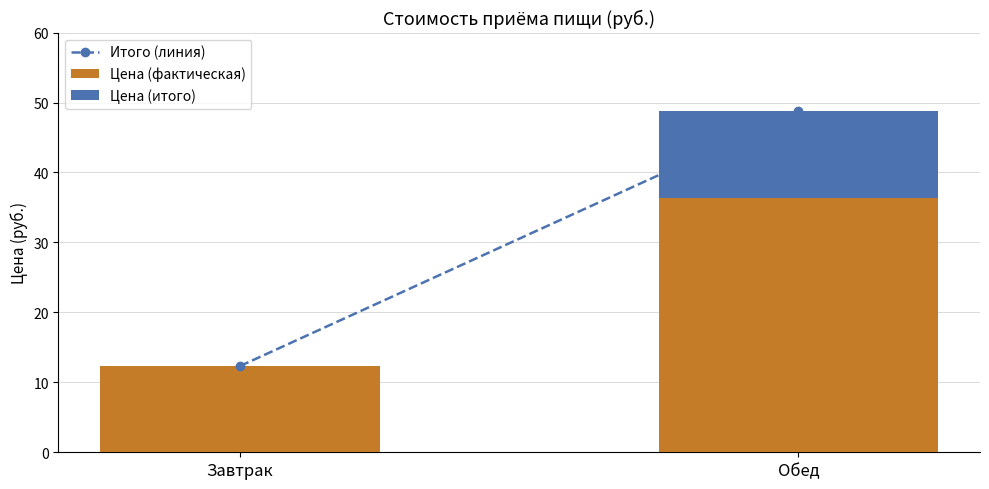

What is the highest value of the Цена (фактическая) series?

36.4